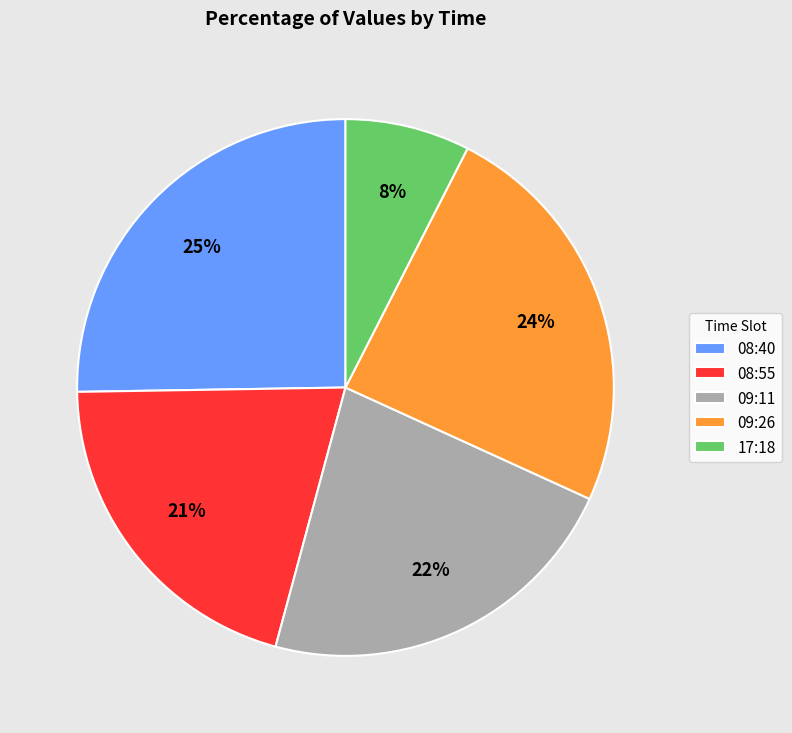

Combined, do 17:18 and 08:55 account for over 50%?

No